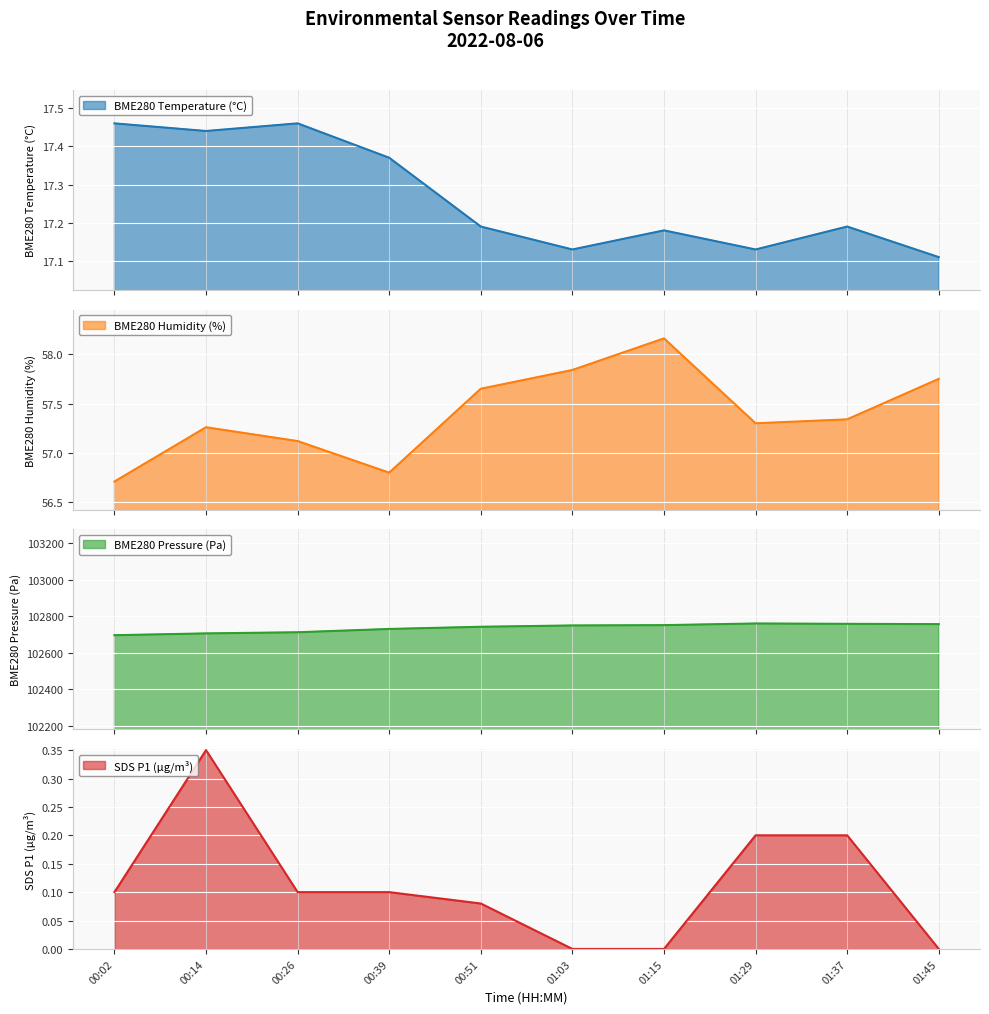

List the series in order of their peak value, lowest first.

SDS_P1, BME280_temperature, BME280_humidity, BME280_pressure_kpa